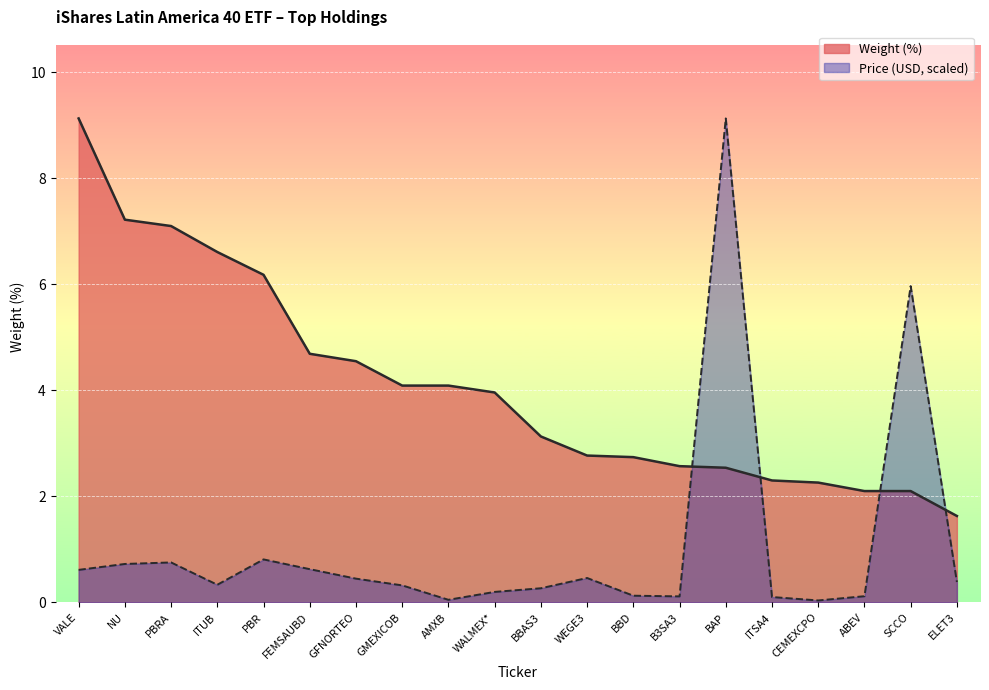

At which label is Price closest to 4?

SCCO